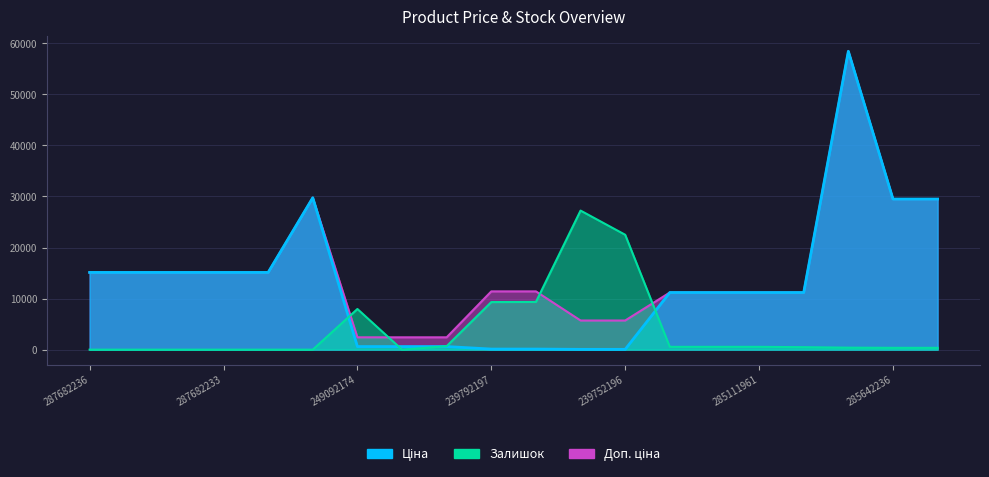

At which label is Залишок closest to 13617?

239792196